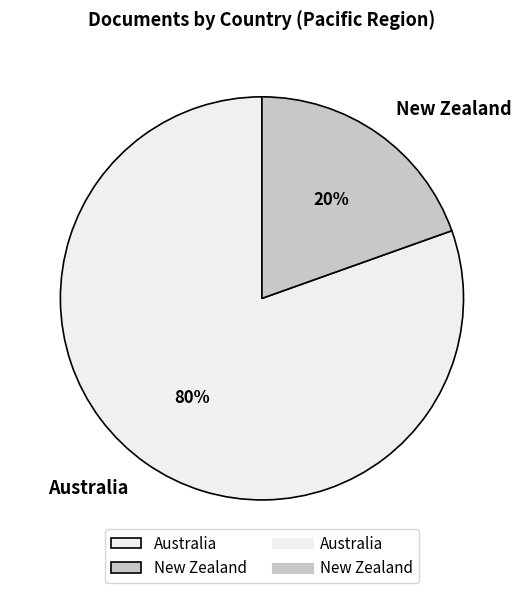

Combined, do Australia and New Zealand account for over 50%?

Yes